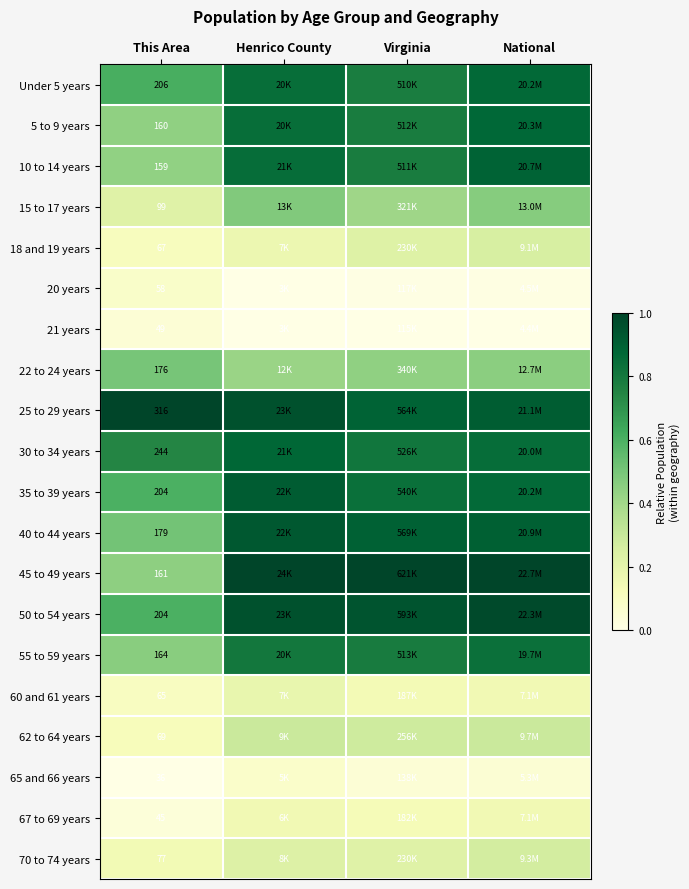

Is the value of 55 to 59 years at This Area greater than the value of 62 to 64 years at This Area?

Yes